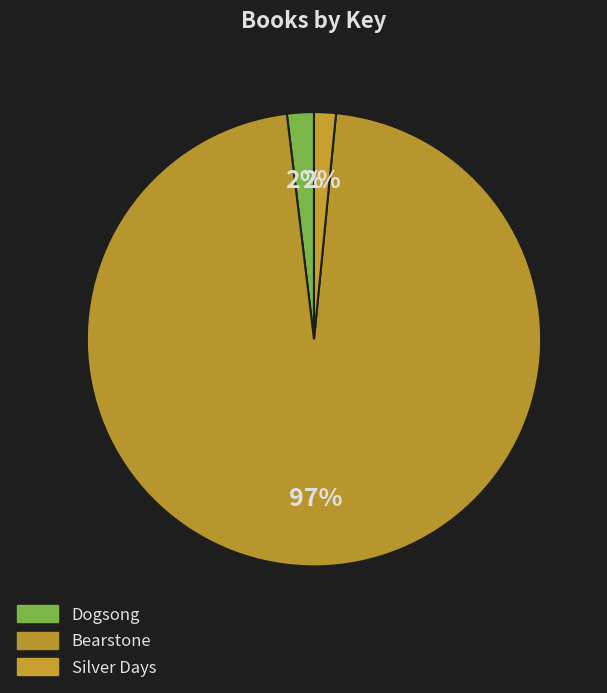

What is the largest slice in the pie chart?

Bearstone